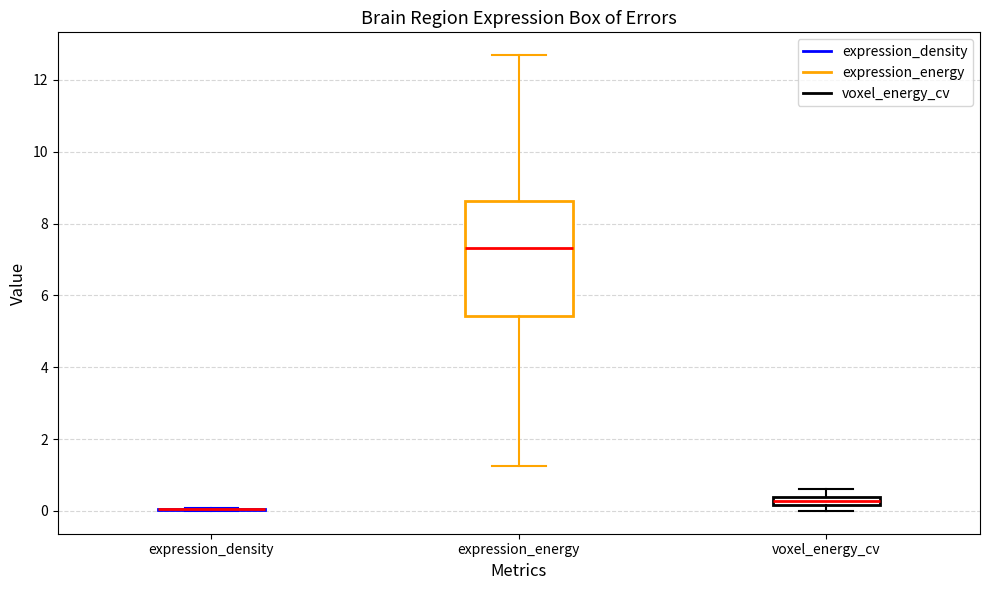

Which box is the tallest, from its lower edge to its upper edge?

expression_energy